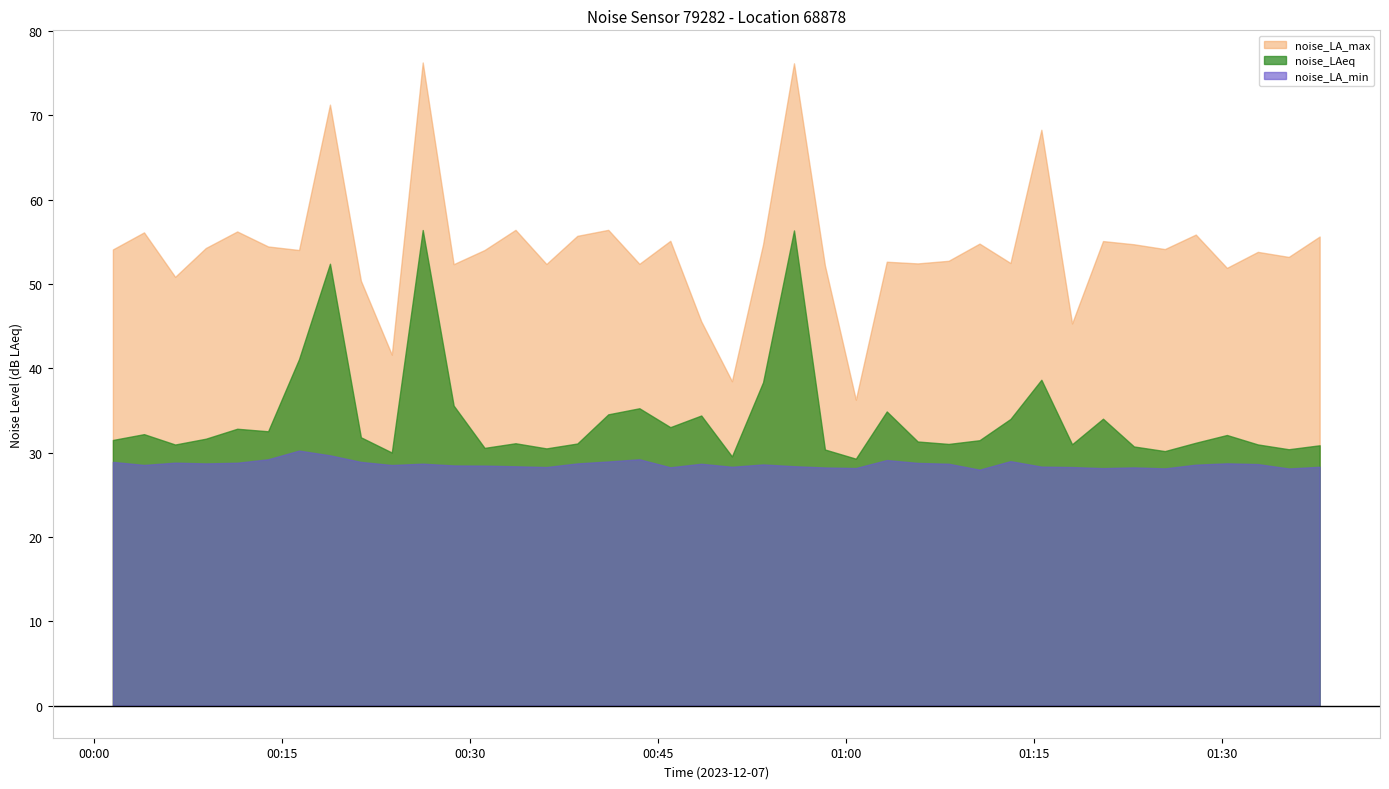

How many data points in noise_LA_min are above 28?

39